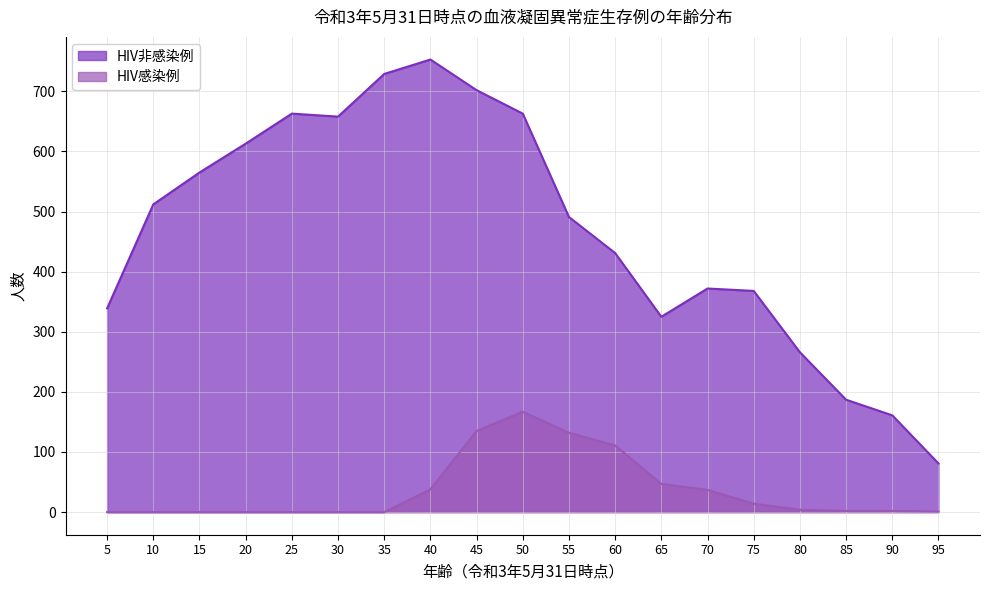

What is the sum of all HIV非感染例 values?

8879